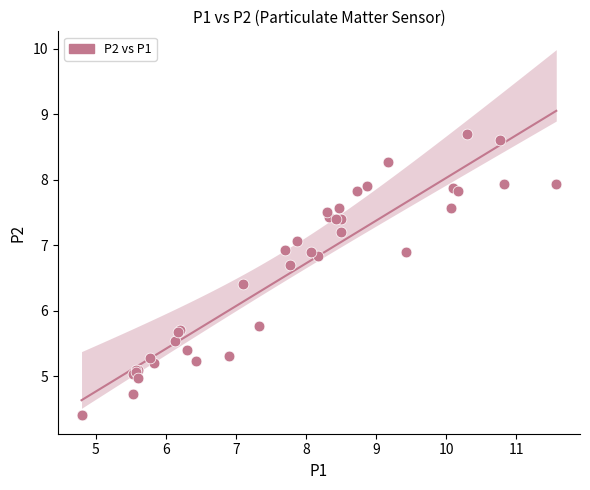

What Y value in the scatter plot is closest to 6?

5.8